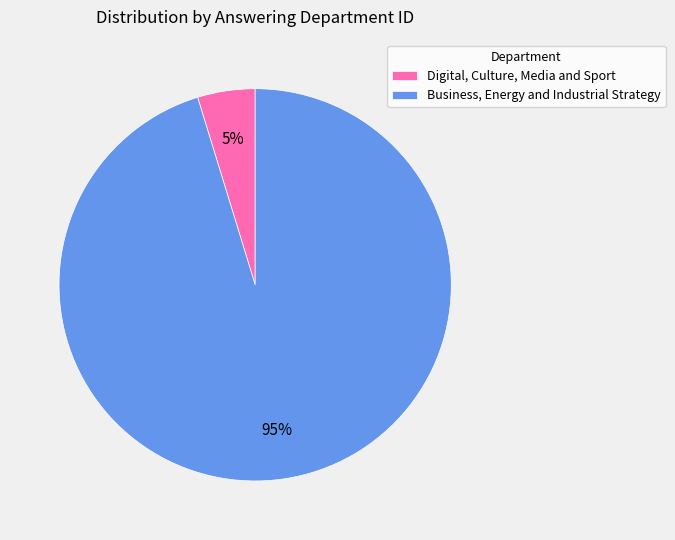

Combined, do Digital, Culture, Media and Sport and Business, Energy and Industrial Strategy account for over 50%?

Yes